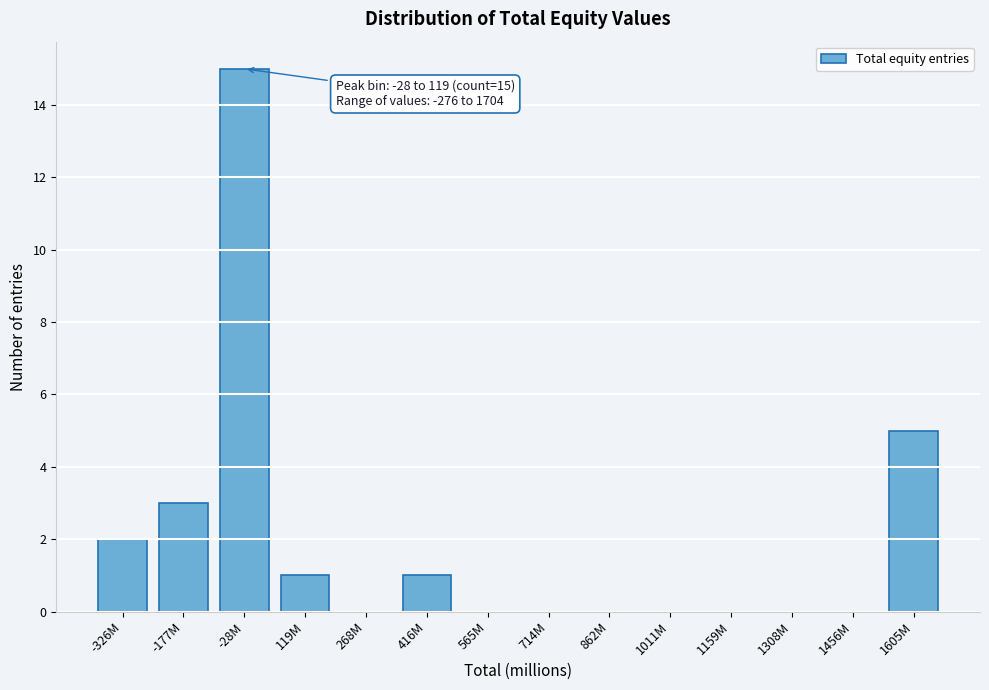

Reading right to left, extract all data points from this chart.

1605M=5	1456M=0	1308M=0	1159M=0	1011M=0	862M=0	714M=0	565M=0	416M=1	268M=0	119M=1	-28M=15	-177M=3	-326M=2